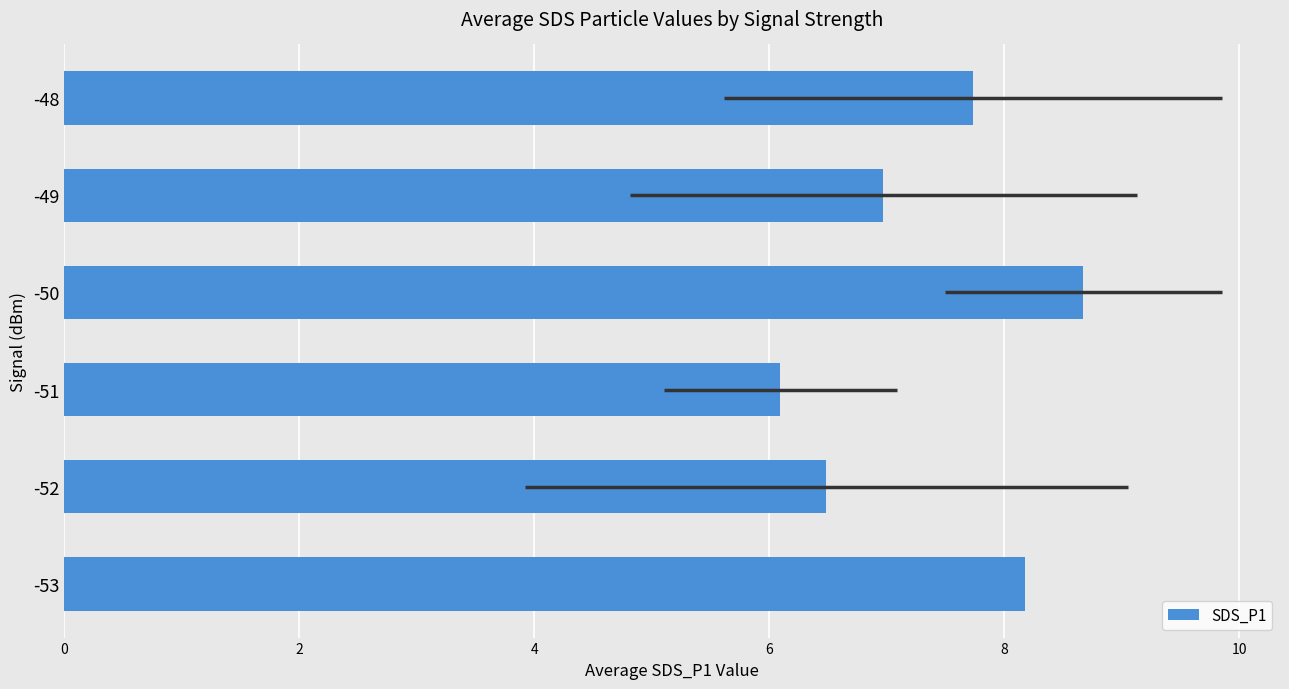

Which has a higher value, -51 or -52?

-52